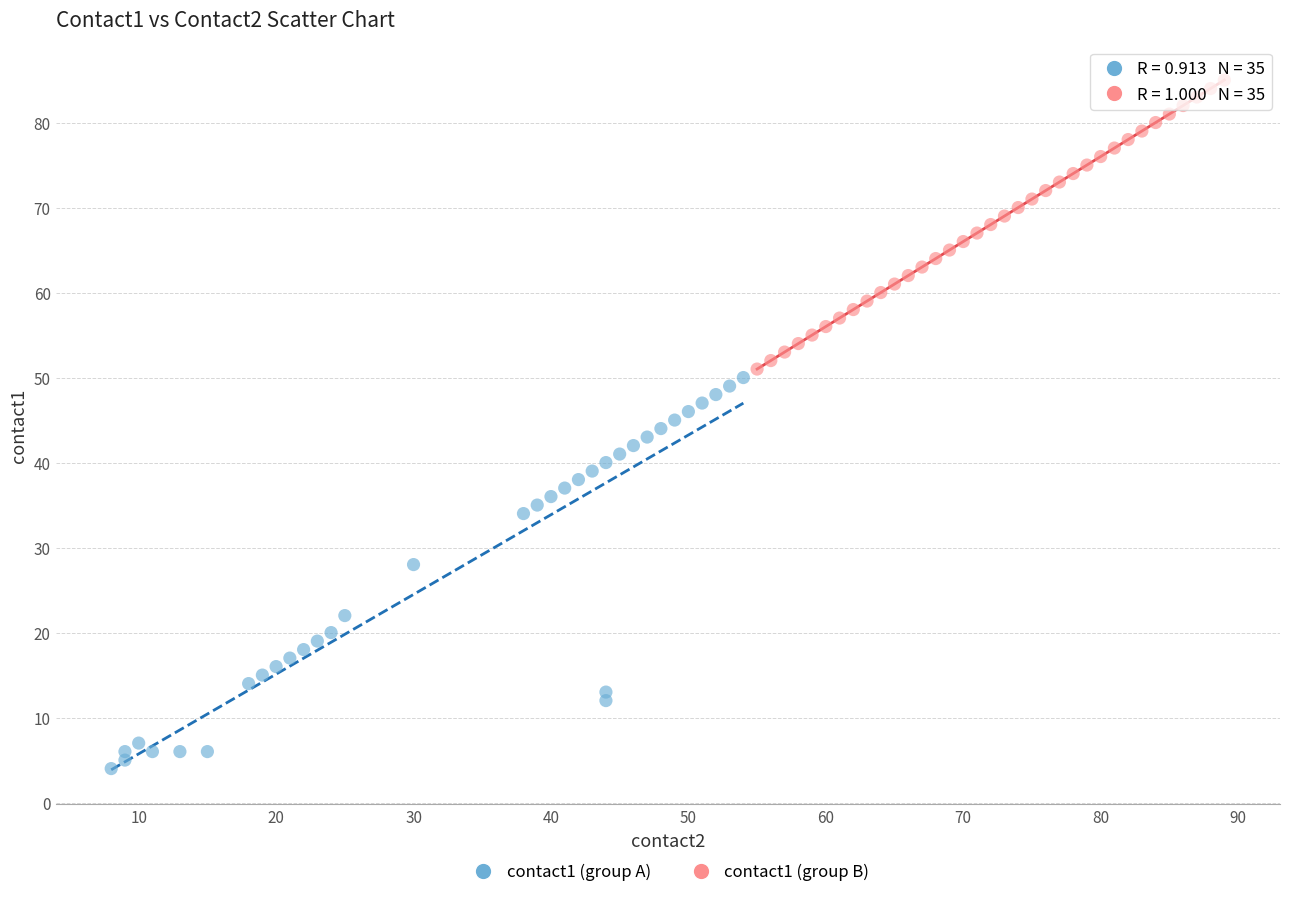

Which series reaches the maximum Y coordinate?

contact1 (group B)